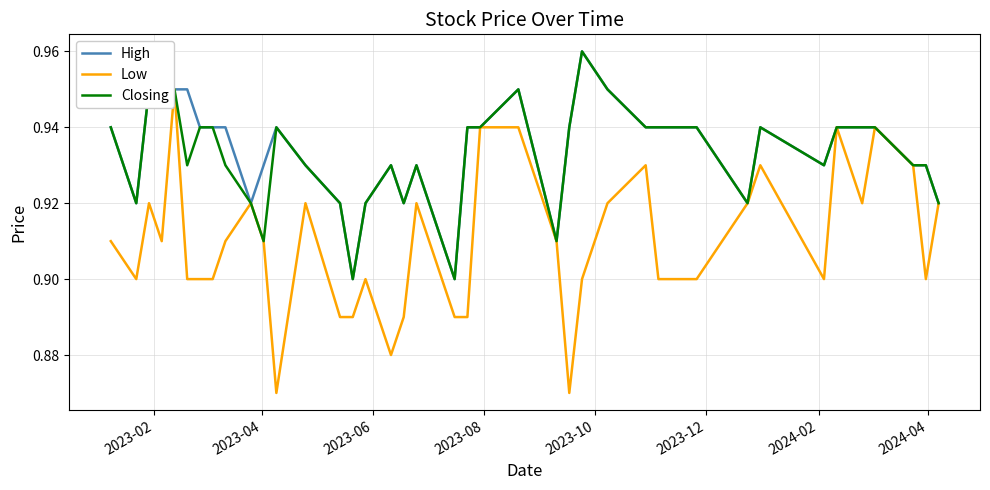

Count the High values in the range 0 to 1.

40